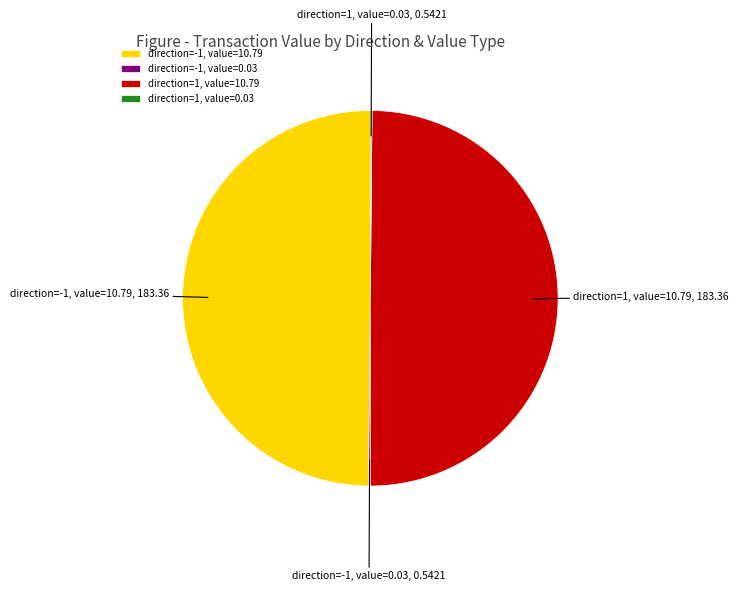

The direction=-1, value=10.79 slice represents 63% of the pie. True or false?

False